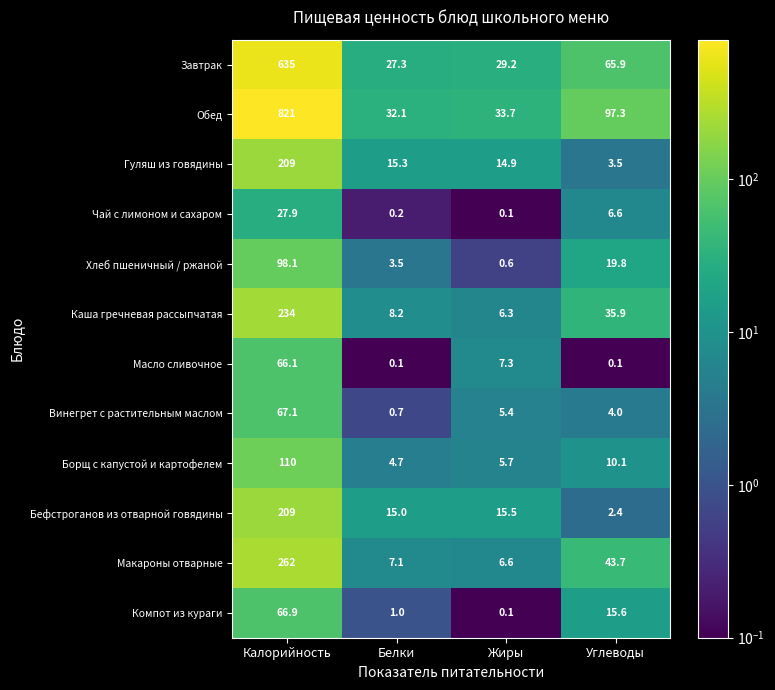

At Белки, list the series in order from smallest to largest.

Масло сливочное, Чай с лимоном и сахаром, Винегрет с растительным маслом, Компот из кураги, Хлеб пшеничный / ржаной, Борщ с капустой и картофелем, Макароны отварные, Каша гречневая рассыпчатая, Бефстроганов из отварной говядины, Гуляш из говядины, Завтрак, Обед